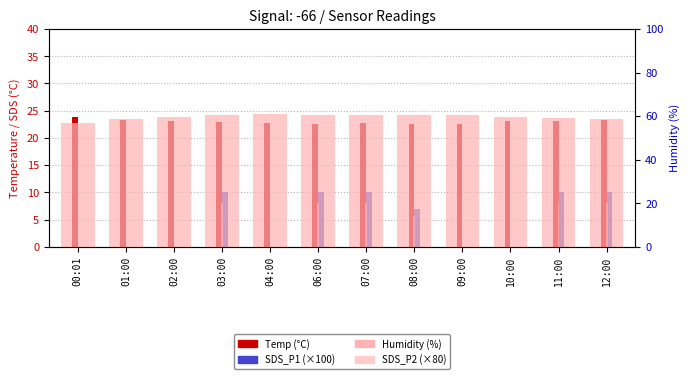

What is the sum of all SDS_P2 (x80) values?

45.6